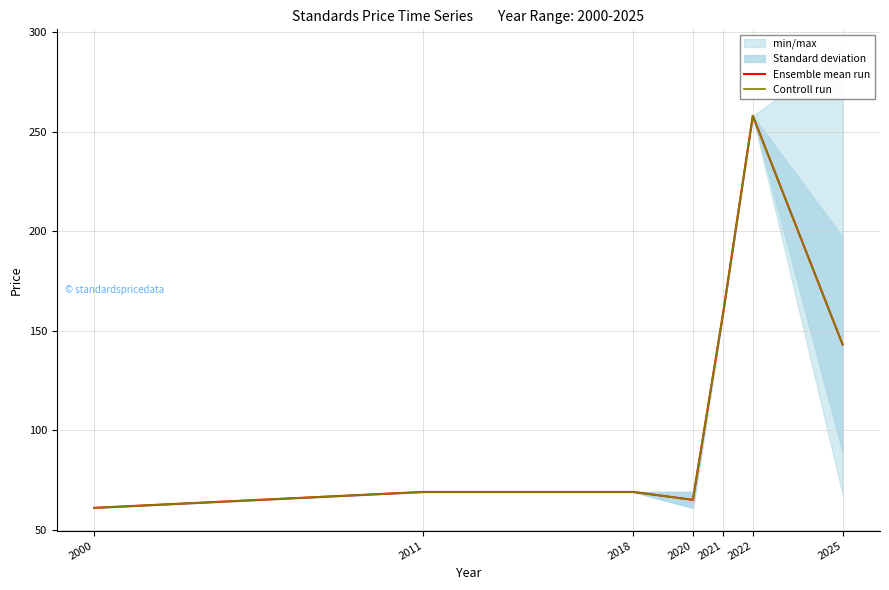

The Controll run series shows 65.0 at 2020. True or false?

True